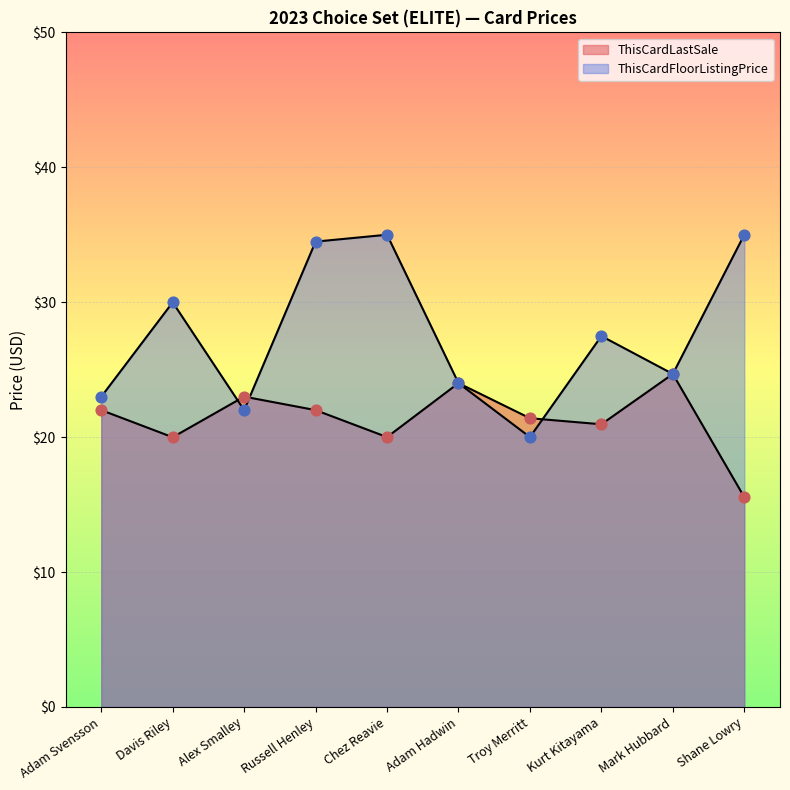

Which series has the widest spread of Y values?

ThisCardFloorListingPrice